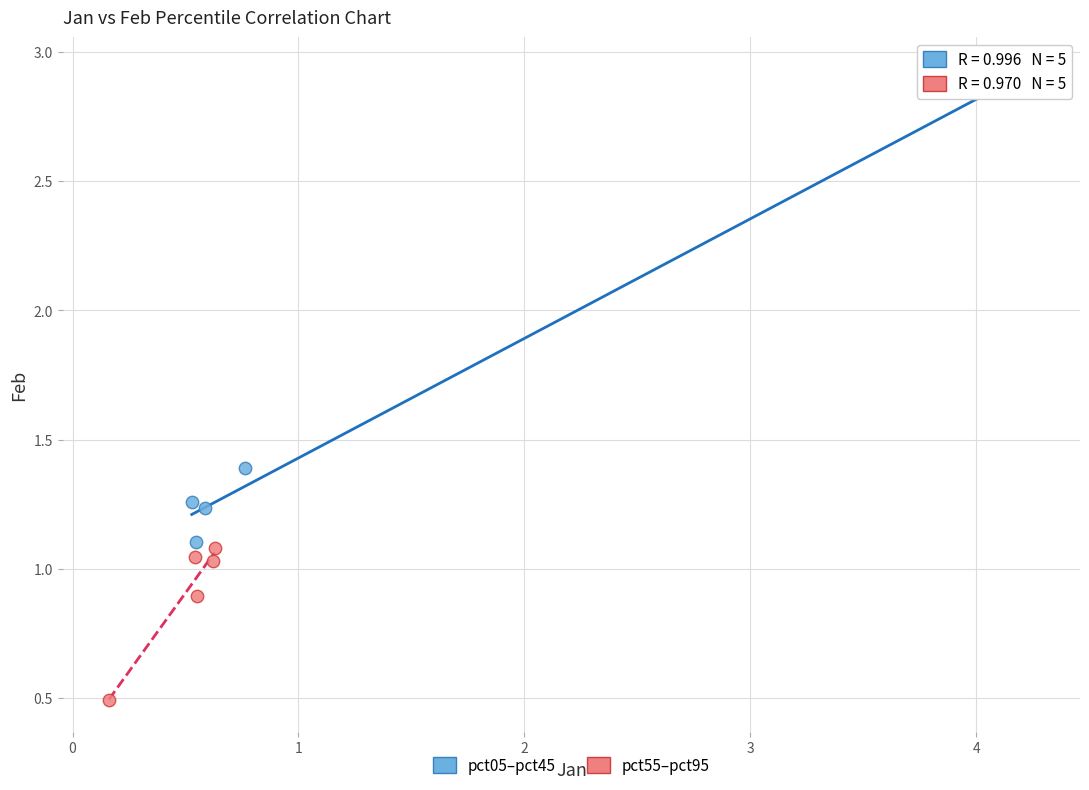

Which series contains the highest Y value?

pct05–pct45